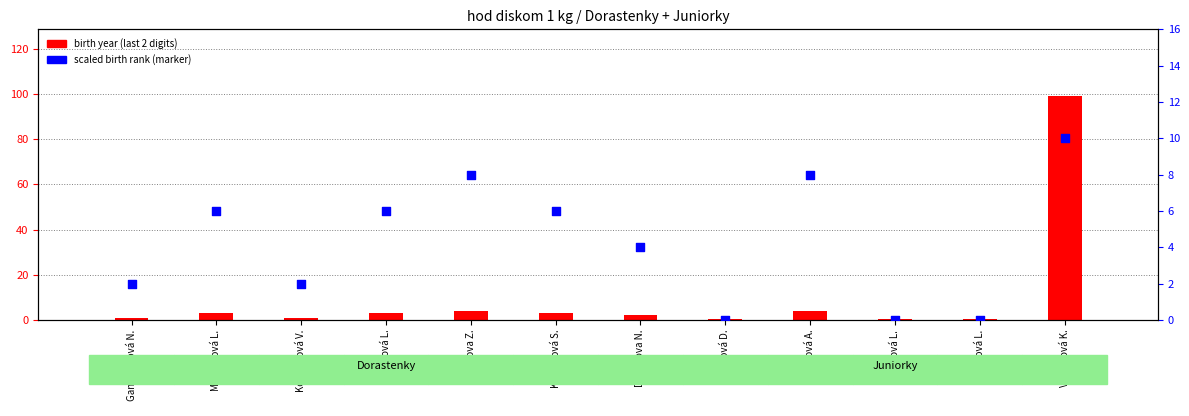

Which series reaches the minimum Y coordinate?

scaled birth rank